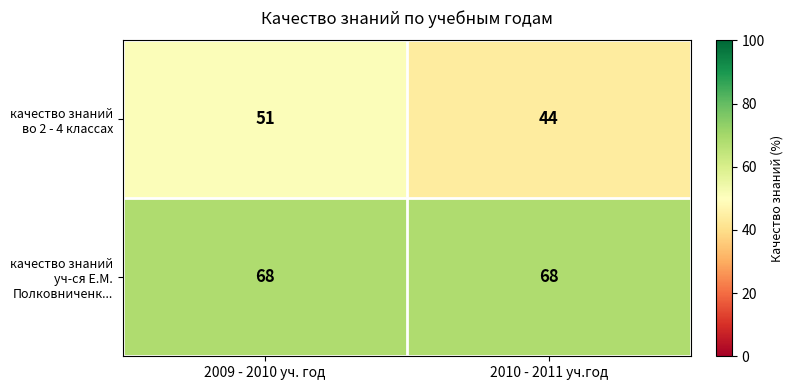

What is the total value across all series at 2009 - 2010 уч. год?

119